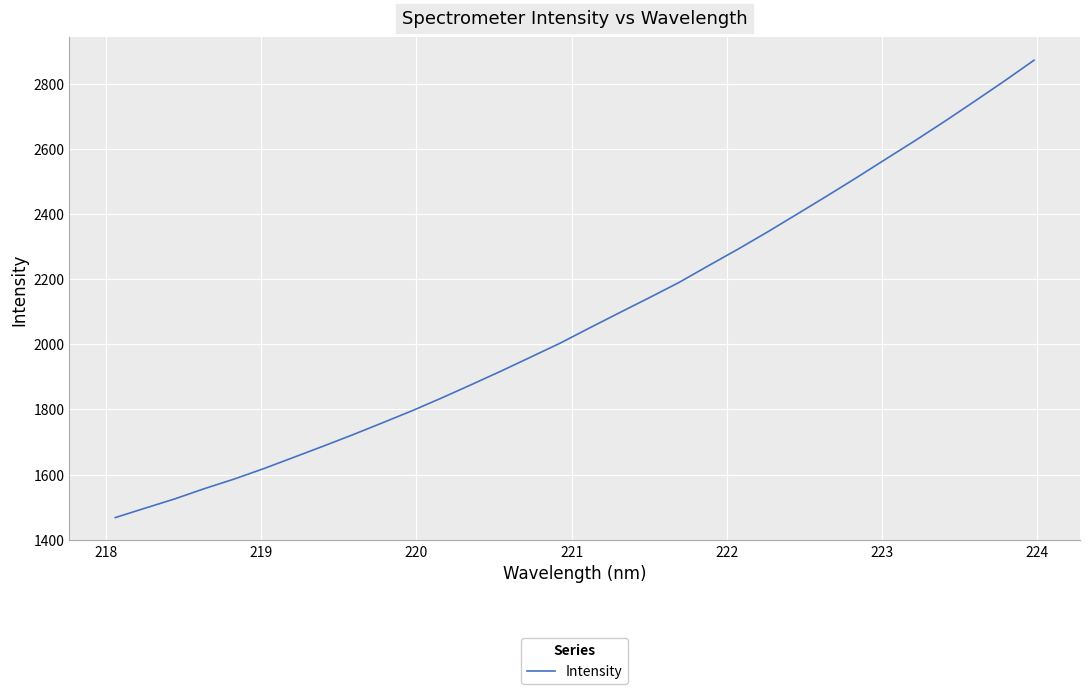

How many lines are shown in the chart?

1